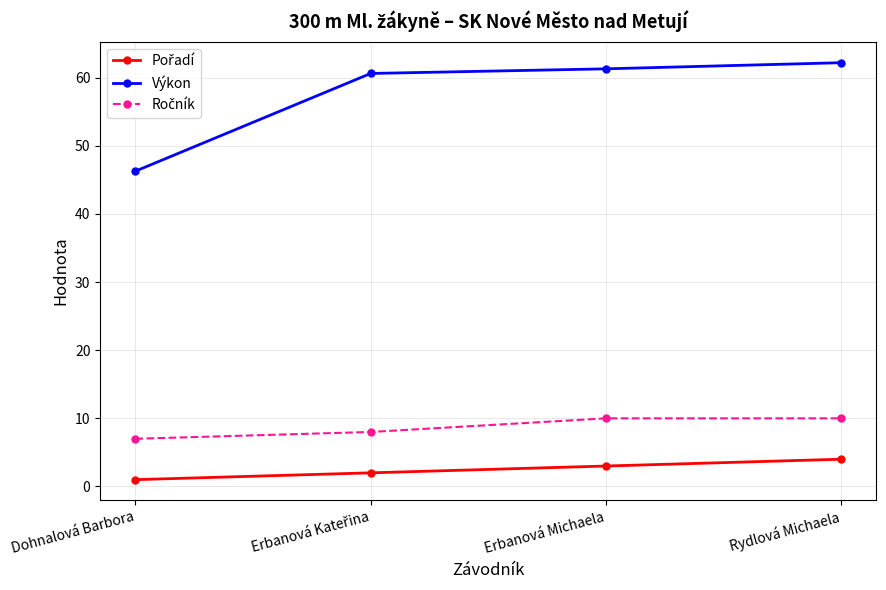

The value of Výkon at Rydlová Michaela is 101.4. True or false?

False